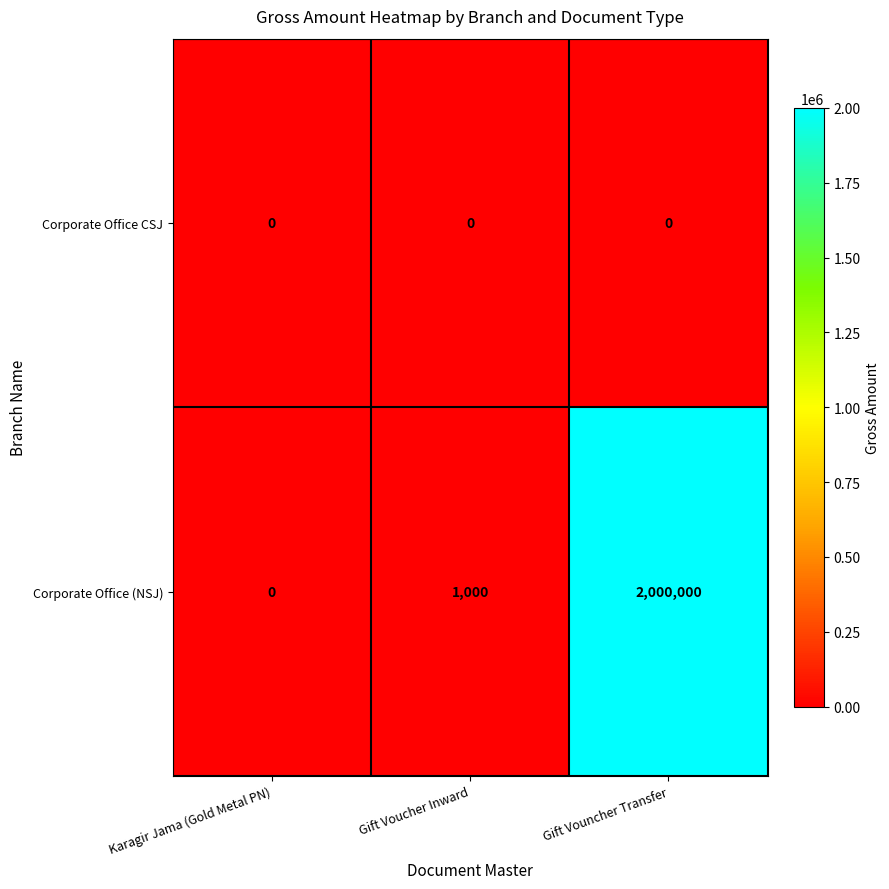

Rank the series by their maximum value, from lowest to highest.

Corporate Office CSJ, Corporate Office (NSJ)